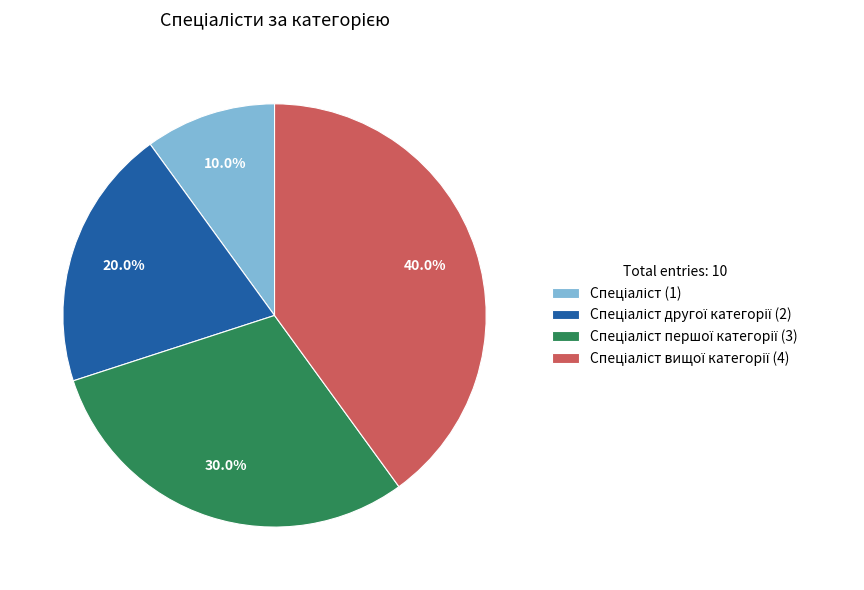

Does any single category account for the majority?

No